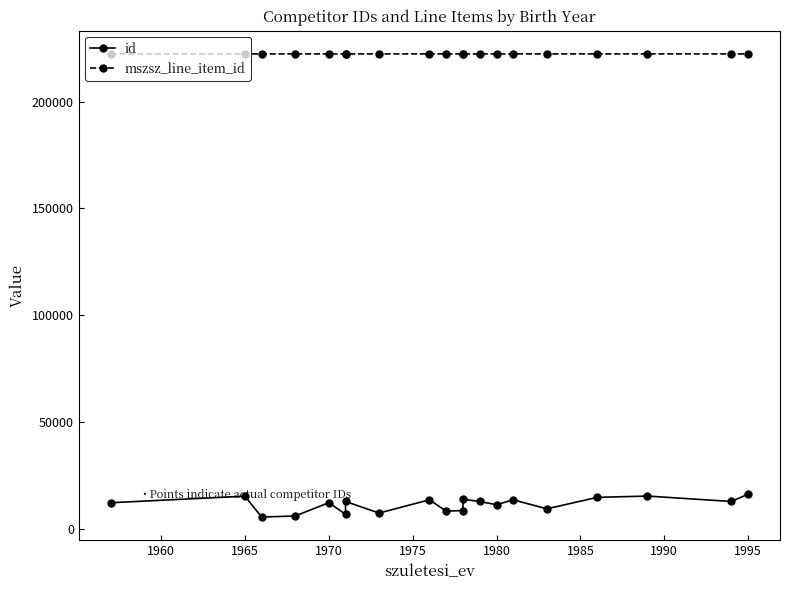

What is the difference between the second highest and second lowest values in the mszsz_line_item_id series?

1